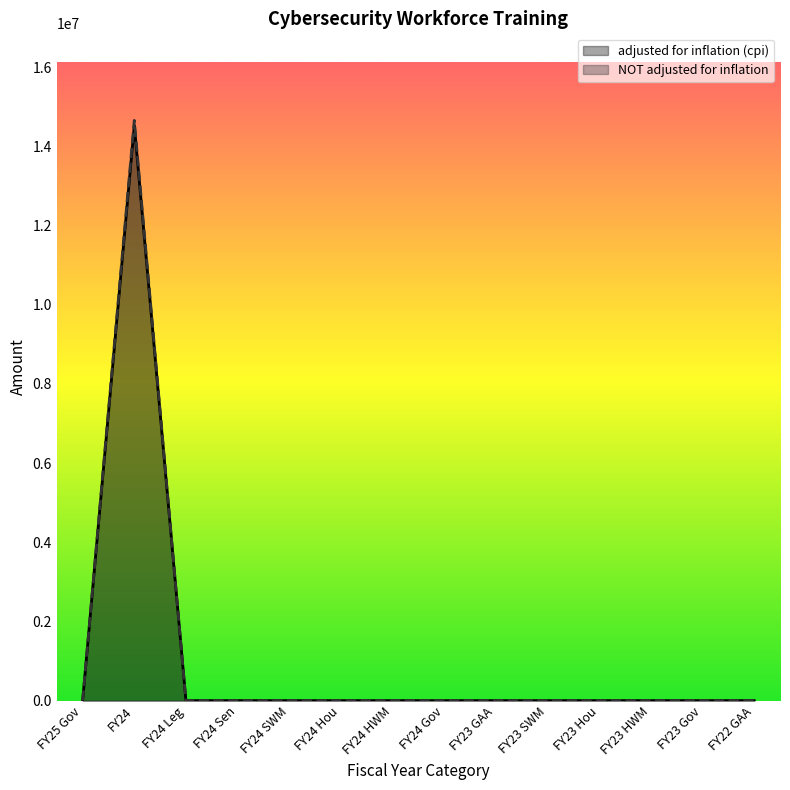

Reading left to right, what are all the values shown in this chart?

adjusted for inflation (cpi): FY25 Gov=0	FY24=14525765	FY24 Leg=0	FY24 Sen=0	FY24 SWM=0	FY24 Hou=0	FY24 HWM=0	FY24 Gov=0	FY23 GAA=0	FY23 SWM=0	FY23 Hou=0	FY23 HWM=0	FY23 Gov=0	FY22 GAA=0
NOT adjusted for inflation: FY25 Gov=0	FY24=14654177	FY24 Leg=0	FY24 Sen=0	FY24 SWM=0	FY24 Hou=0	FY24 HWM=0	FY24 Gov=0	FY23 GAA=0	FY23 SWM=0	FY23 Hou=0	FY23 HWM=0	FY23 Gov=0	FY22 GAA=0